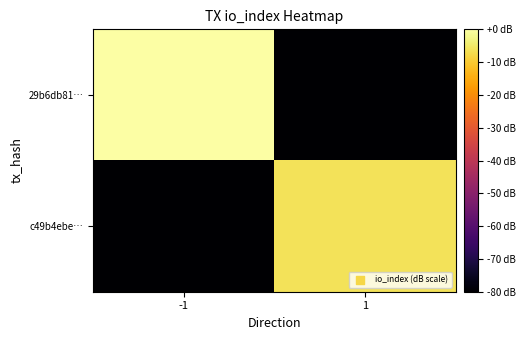

What is the minimum value shown in the chart?

-80.0